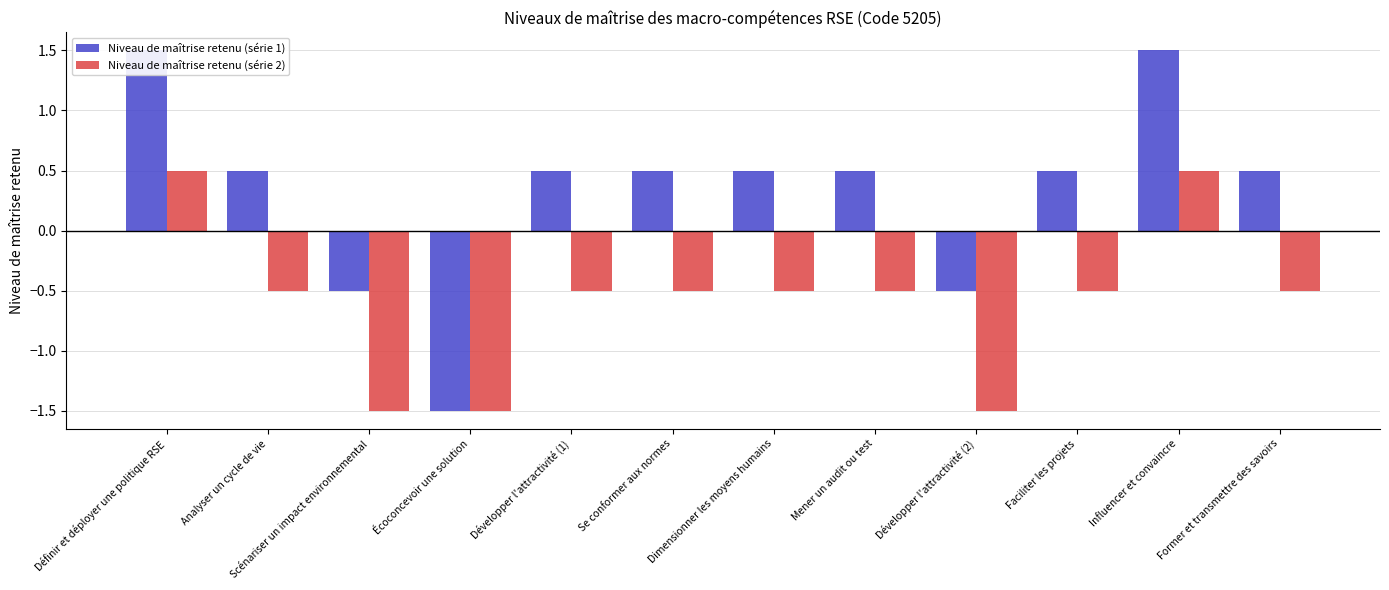

What is the difference between the maximum and minimum values in the Niveau de maîtrise retenu (série 1) series?

3.0